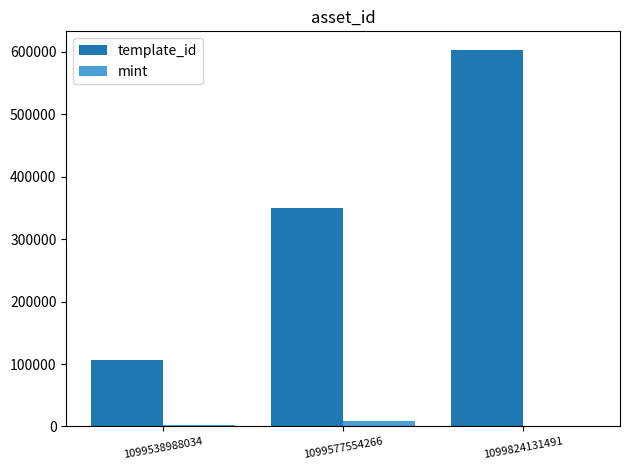

How many groups of bars are there?

3